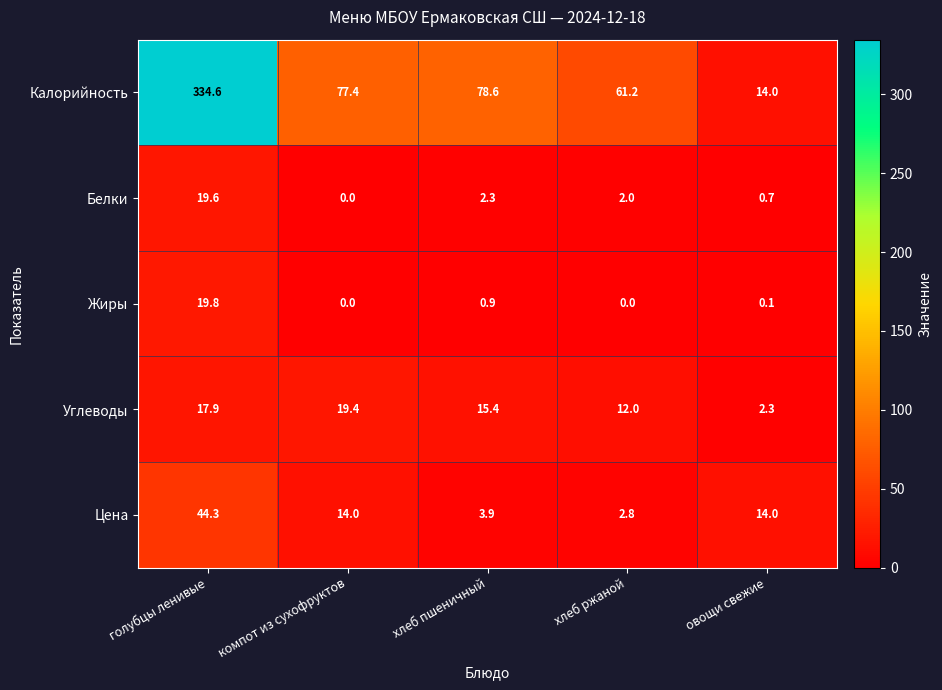

What is the difference between the highest and lowest values at голубцы ленивые?

316.7